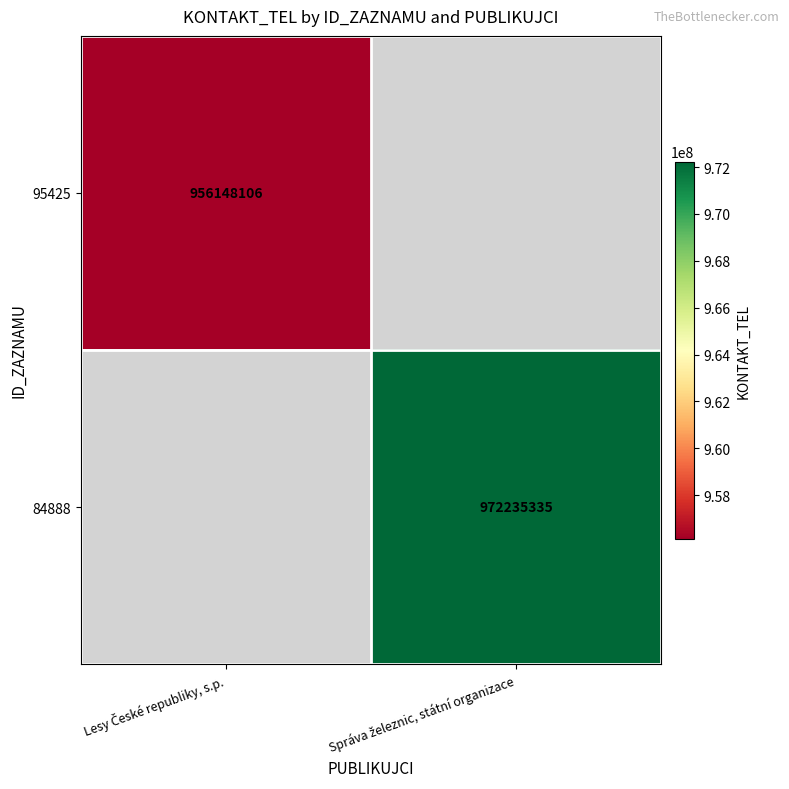

Rank the series at Správa železnic, státní organizace from highest to lowest value.

95425, 84888